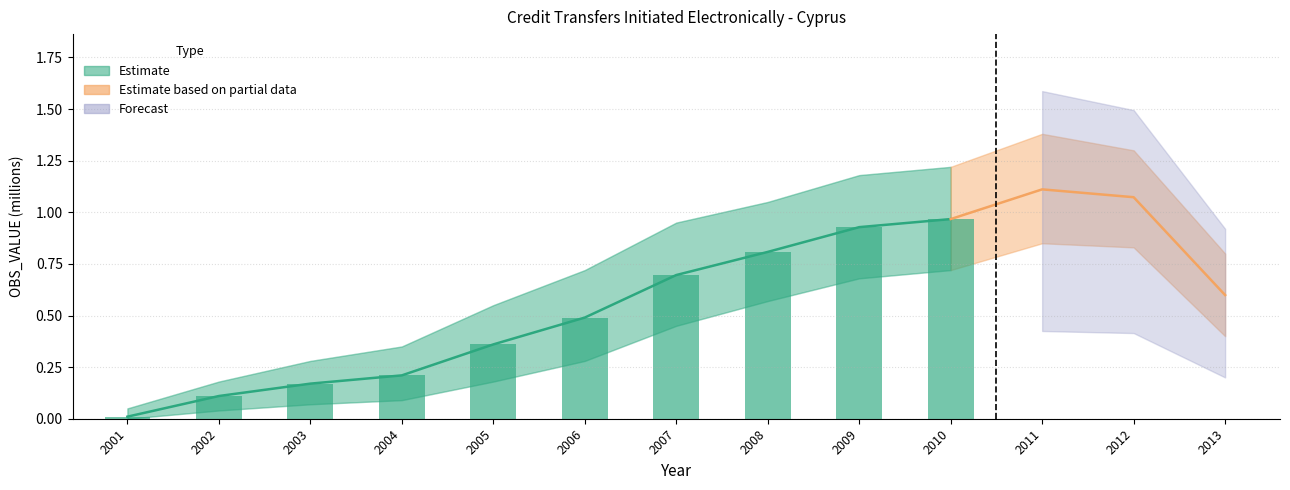

What is the difference between the maximum and second lowest values in the lower_band series?

0.8